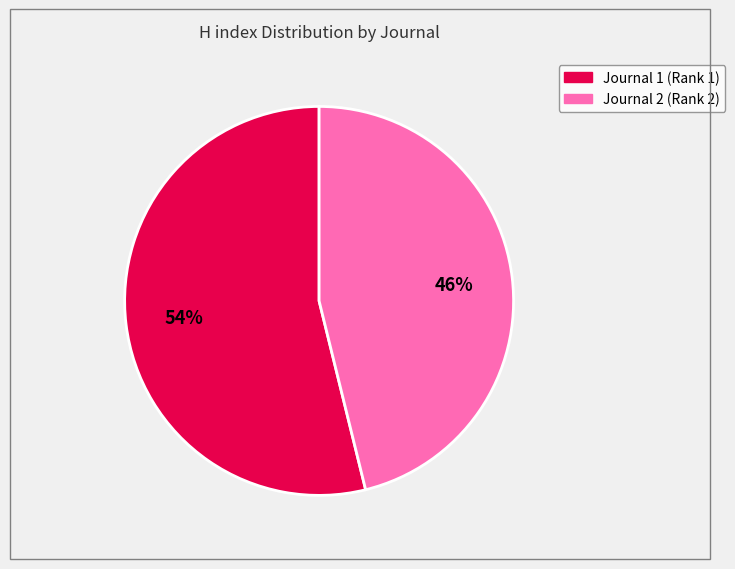

To the nearest percent, what is the average slice percentage?

50%